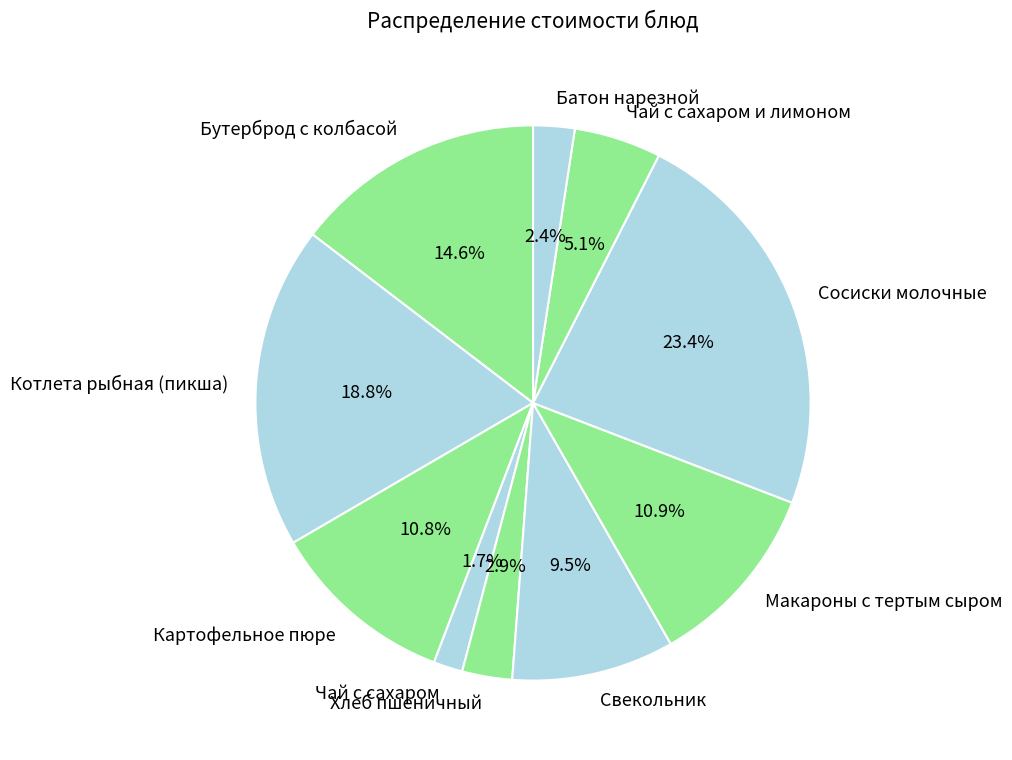

Count the number of slices in the pie.

10